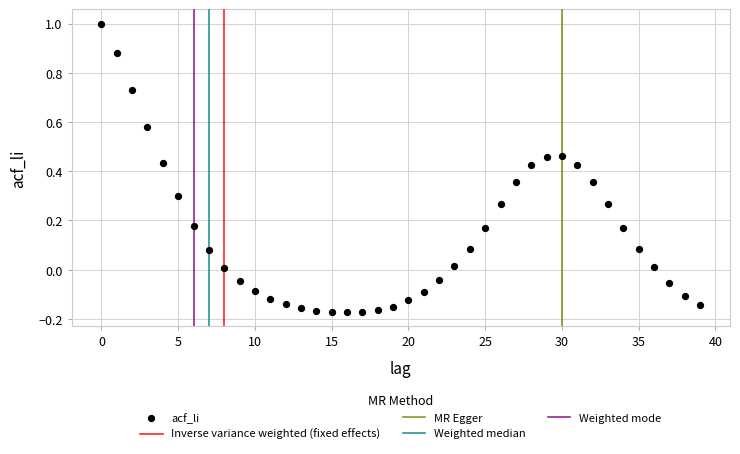

What is the range of Y values (max minus min)?

1.2